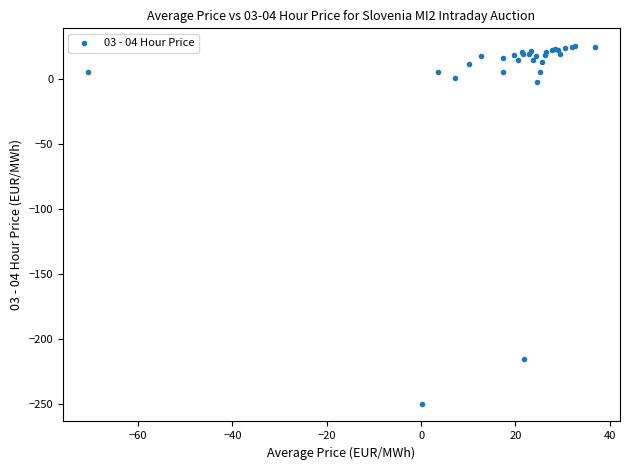

What Y value in the scatter plot is closest to -112?

-215.5